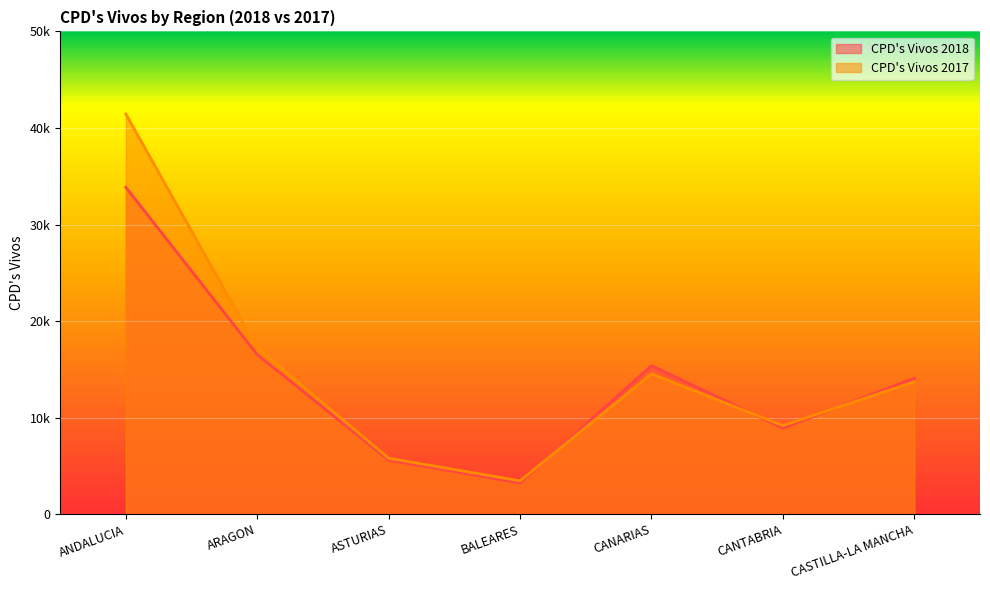

What is the value of the CPD's Vivos 2018 point at the 7th from the left?

14080